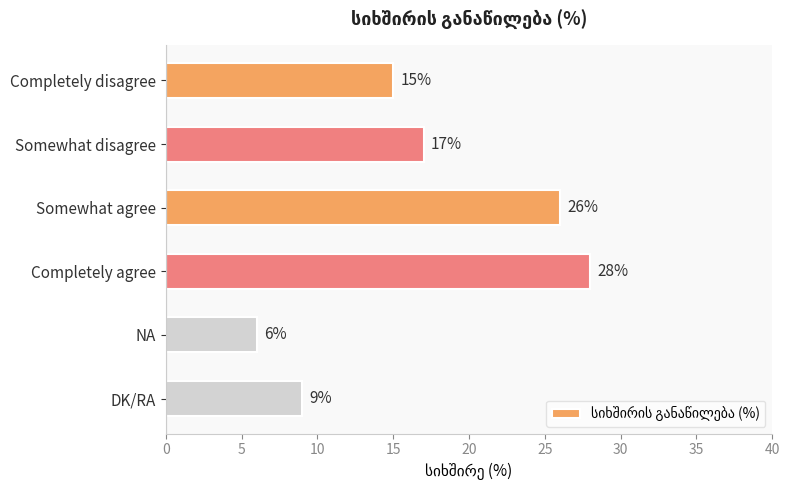

Which category has the lowest value across all series?

NA